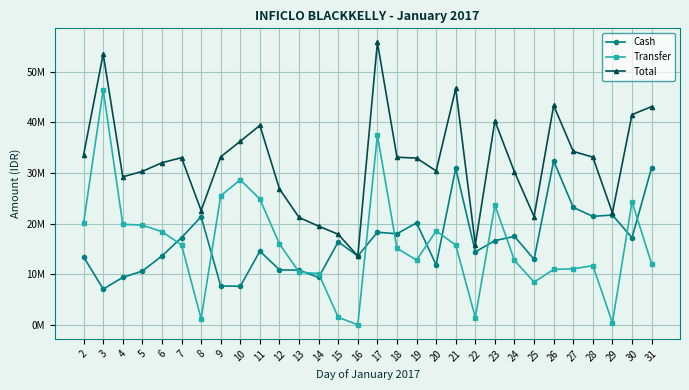

True or false: Total has a value of 21375694 at 25.

True